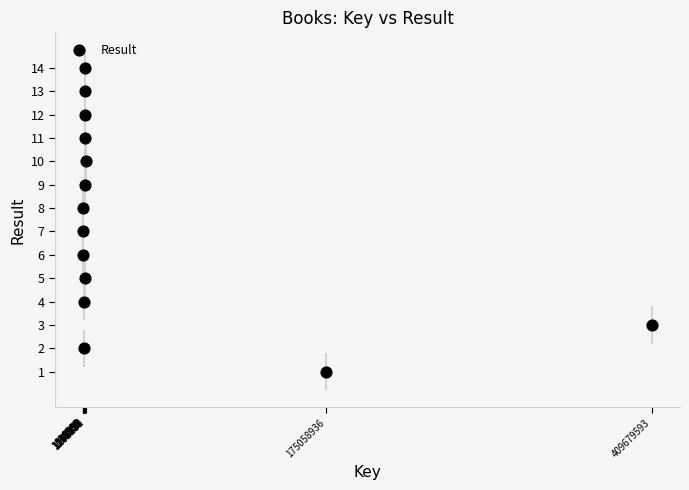

What is the range of Y values (max minus min)?

13